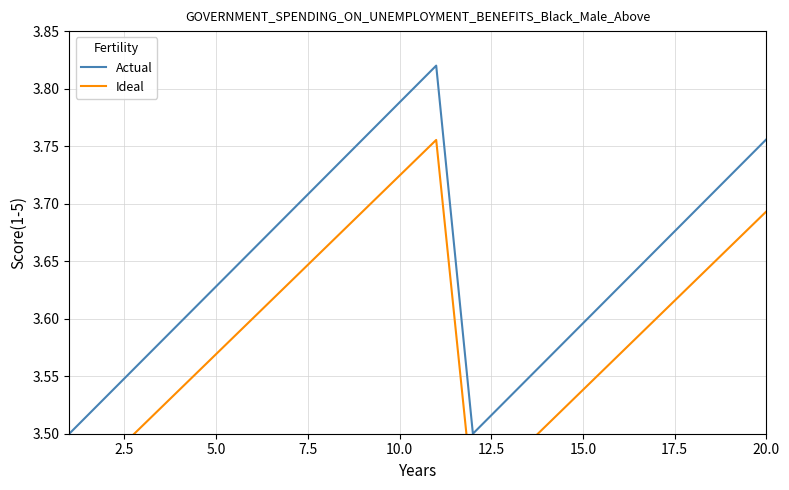

What is the average value of the Ideal series?

3.6